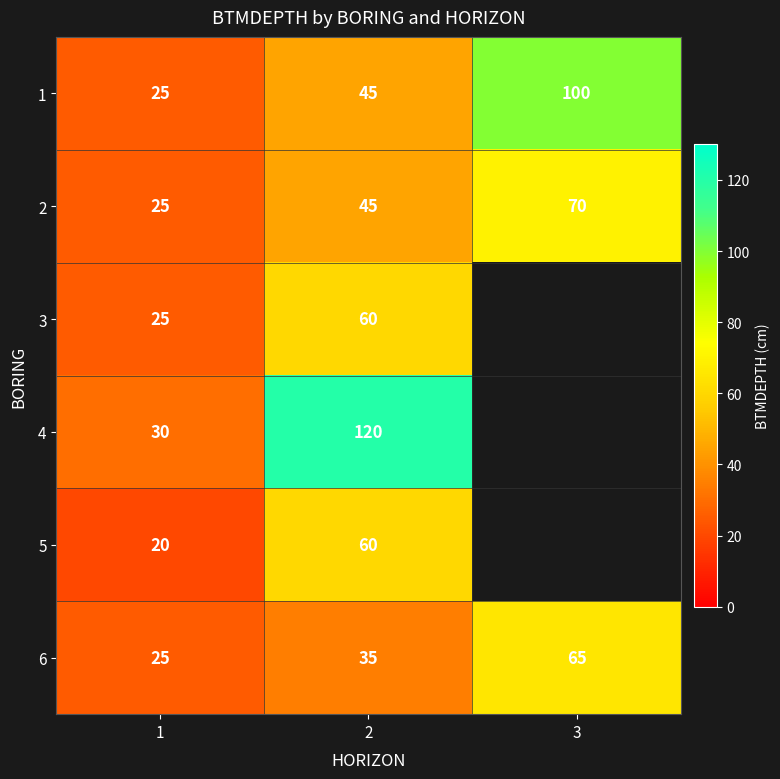

Is the value of 6 at 3 greater than the value of 2 at 3?

No